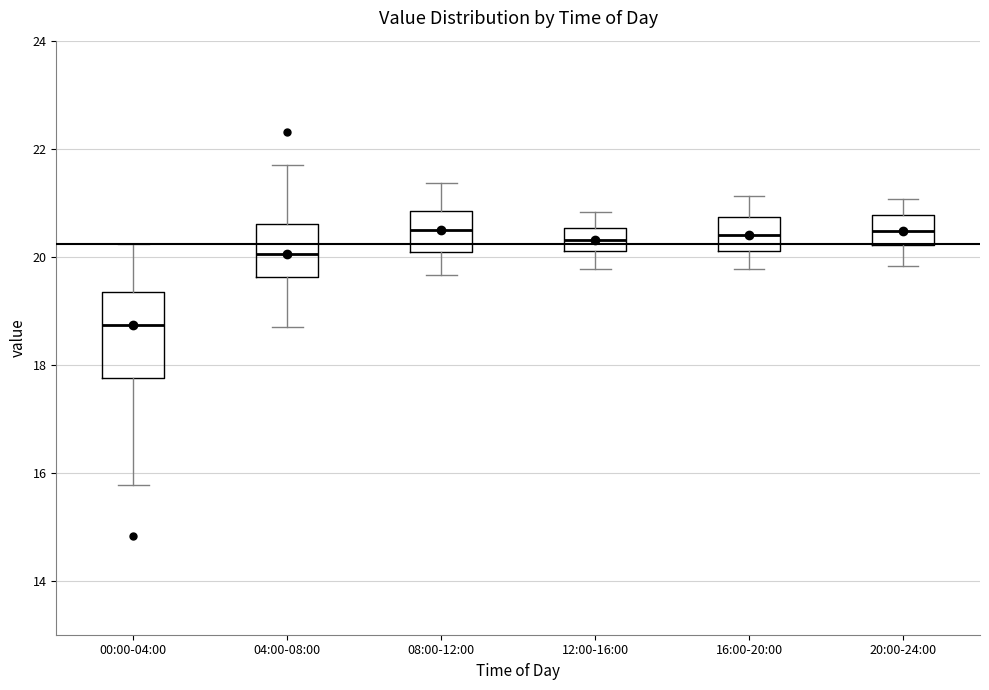

Which box is the tallest, from its lower edge to its upper edge?

00:00-04:00